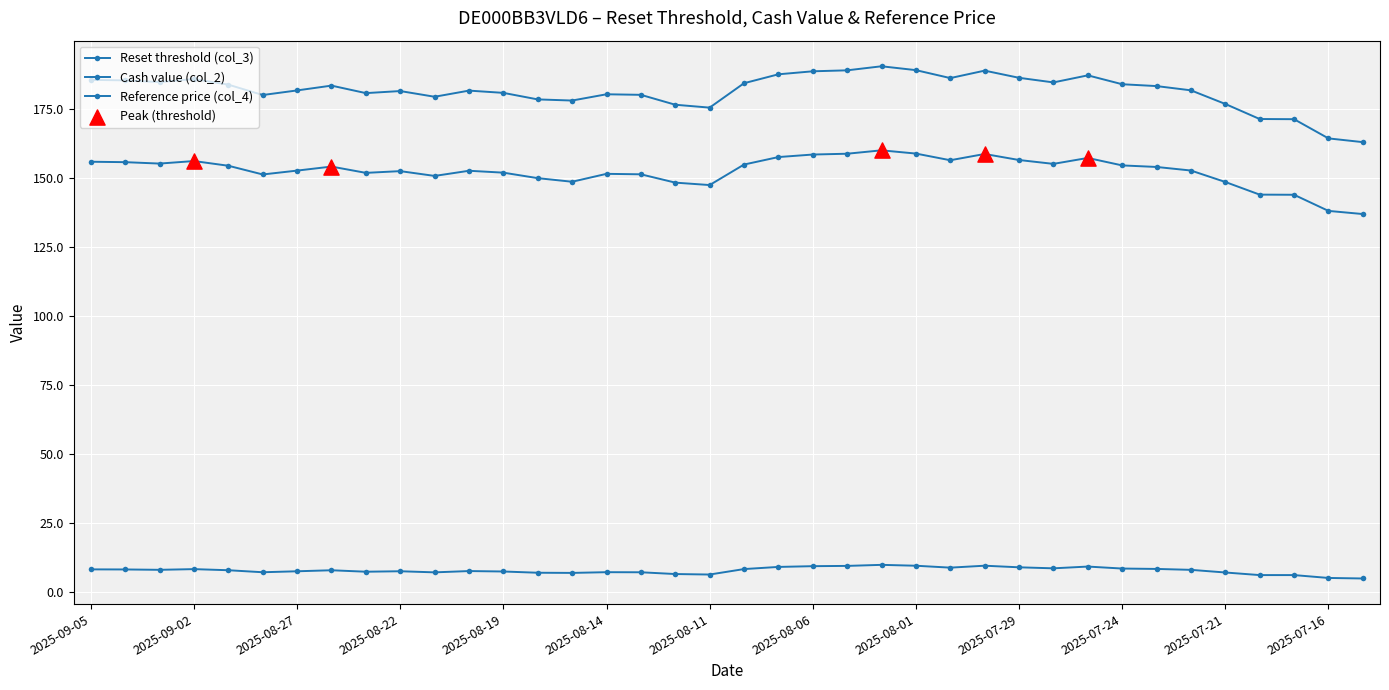

At how many categories does at least one series exceed 161?

38